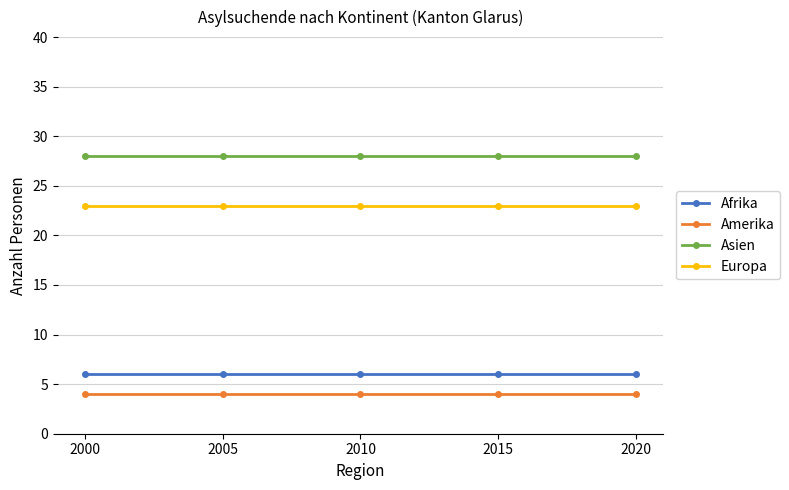

What is the sum of all Amerika values?

20